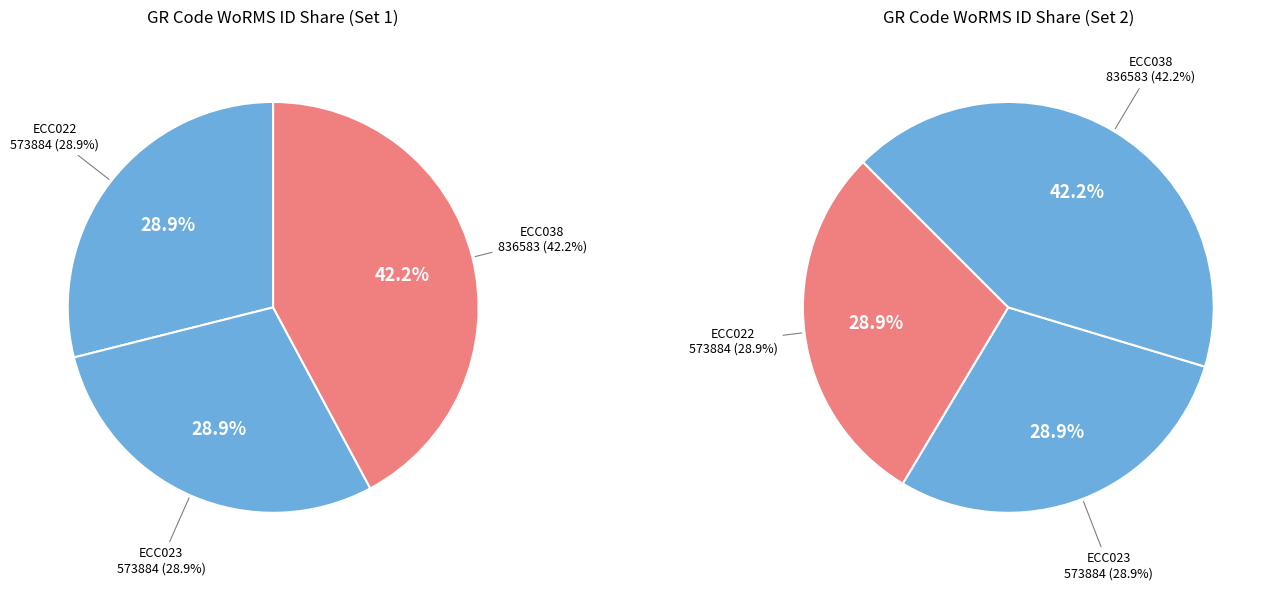

To the nearest percent, what portion does ECC023 represent?

29%